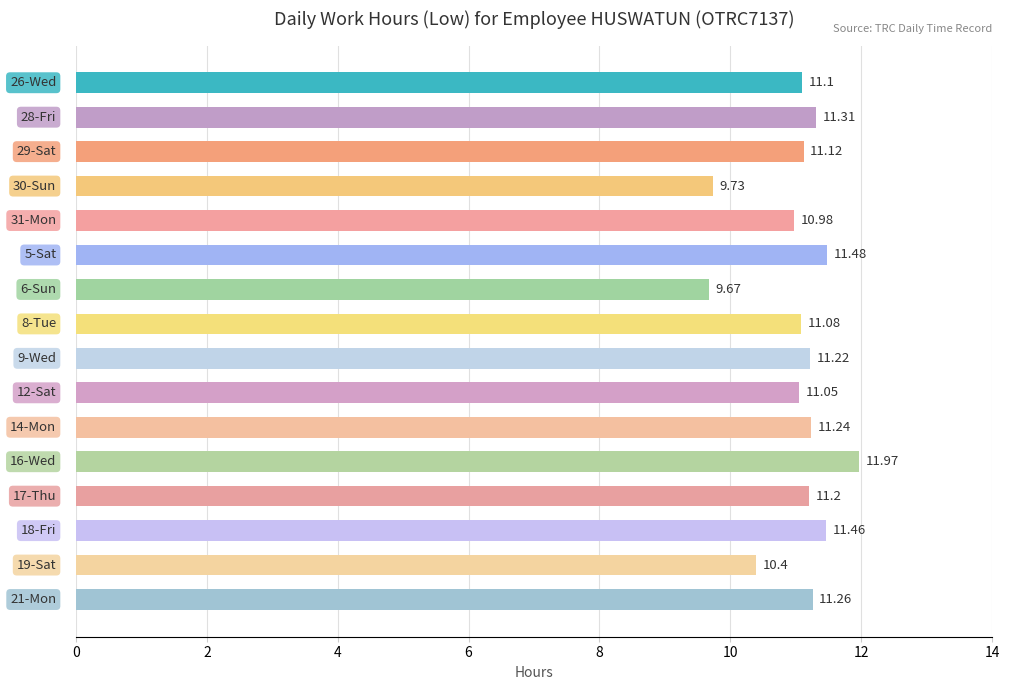

What is the sum of all values?

176.3